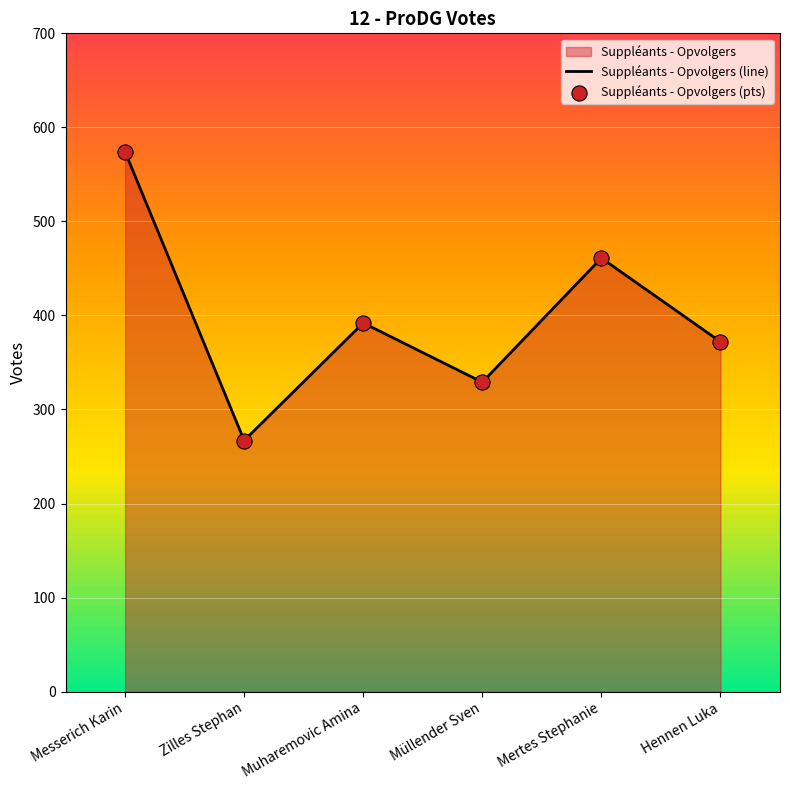

Which series reaches the minimum Y coordinate?

Suppléants - Opvolgers (line)